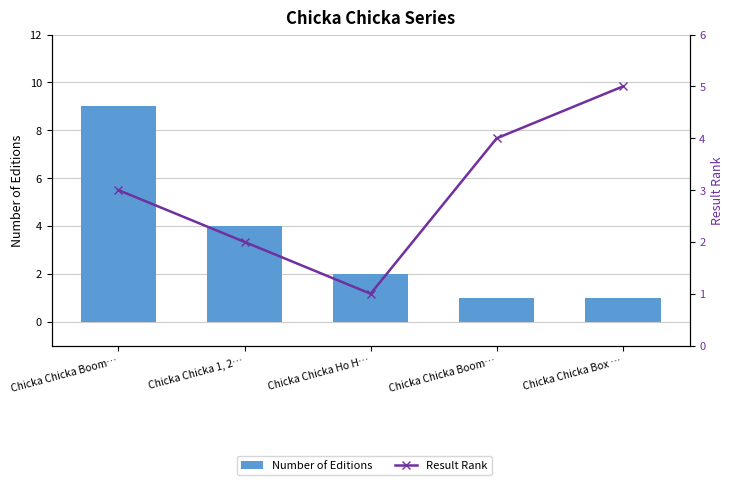

Reading right to left, transcribe all the data shown in this chart.

Number of Editions: 1	1	2	4	9
Result Rank: 5	4	1	2	3